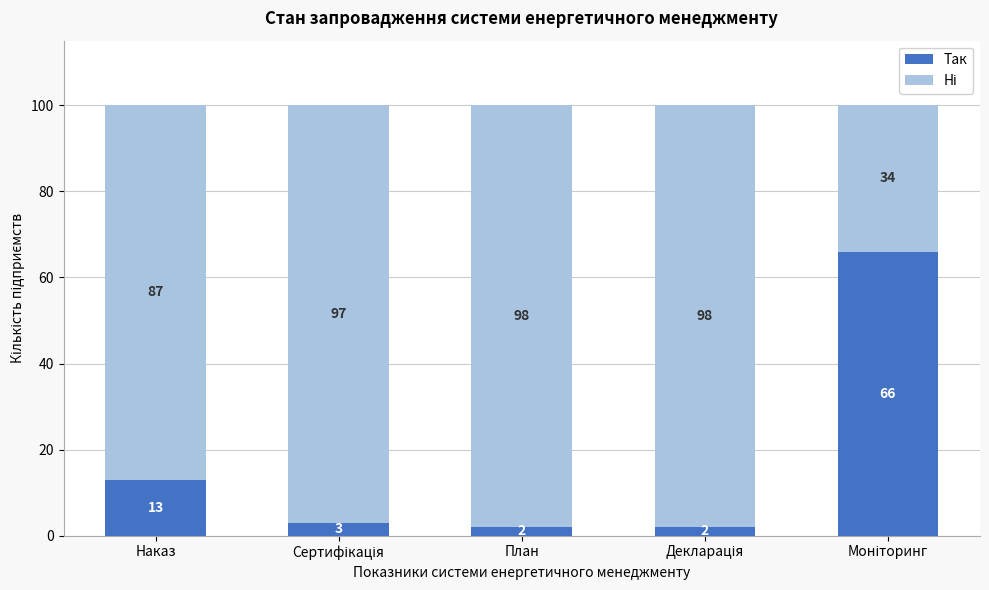

Reading left to right, transcribe the values for Так.

13	3	2	2	66